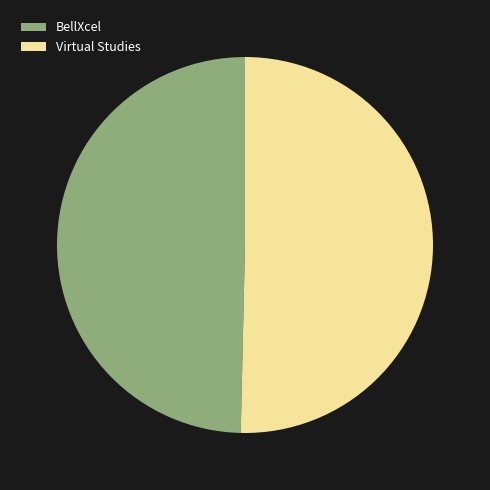

Rank the categories by value from lowest to highest.

BellXcel, Virtual Studies